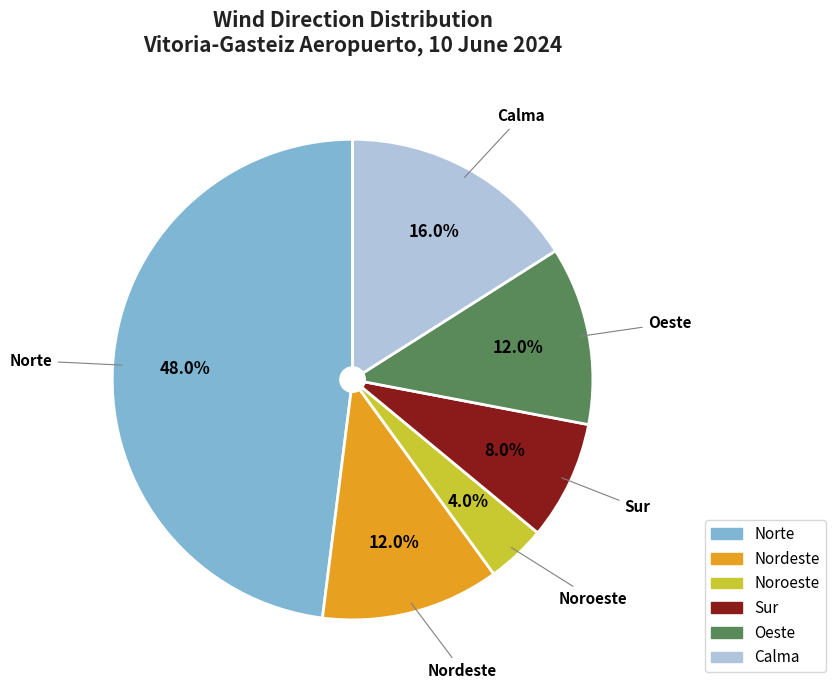

Which category has the biggest portion of the pie?

Norte